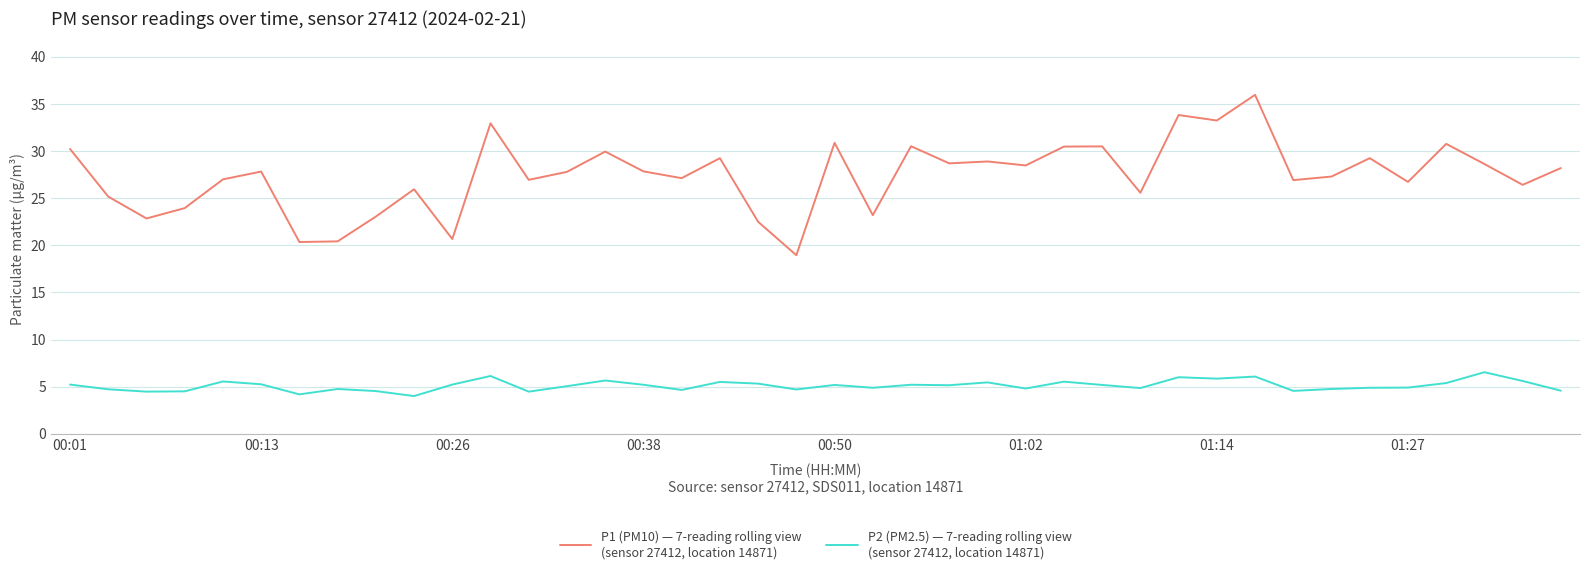

What is the greatest value displayed?

36.0